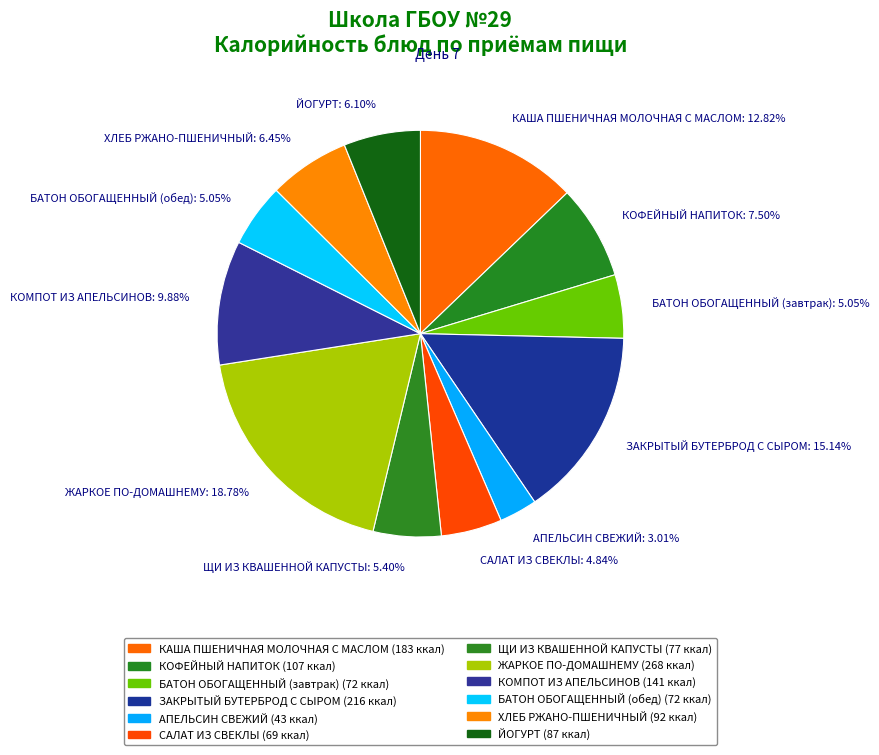

What is the ratio of the value at ЗАКРЫТЫЙ БУТЕРБРОД С СЫРОМ to the value at ЩИ ИЗ КВАШЕННОЙ КАПУСТЫ?

2.8